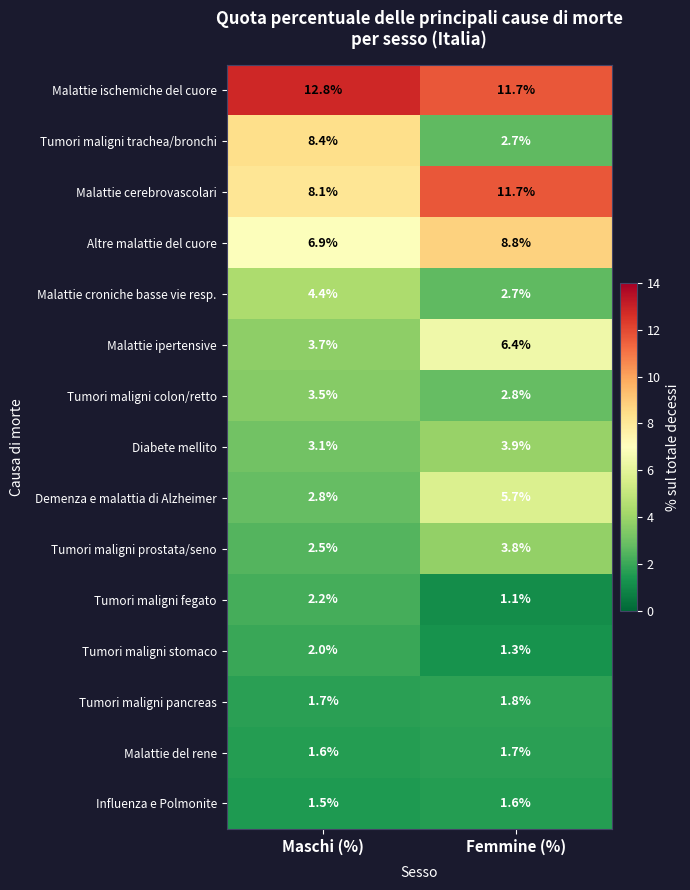

What is the difference between the highest and lowest values at Femmine (%)?

10.6